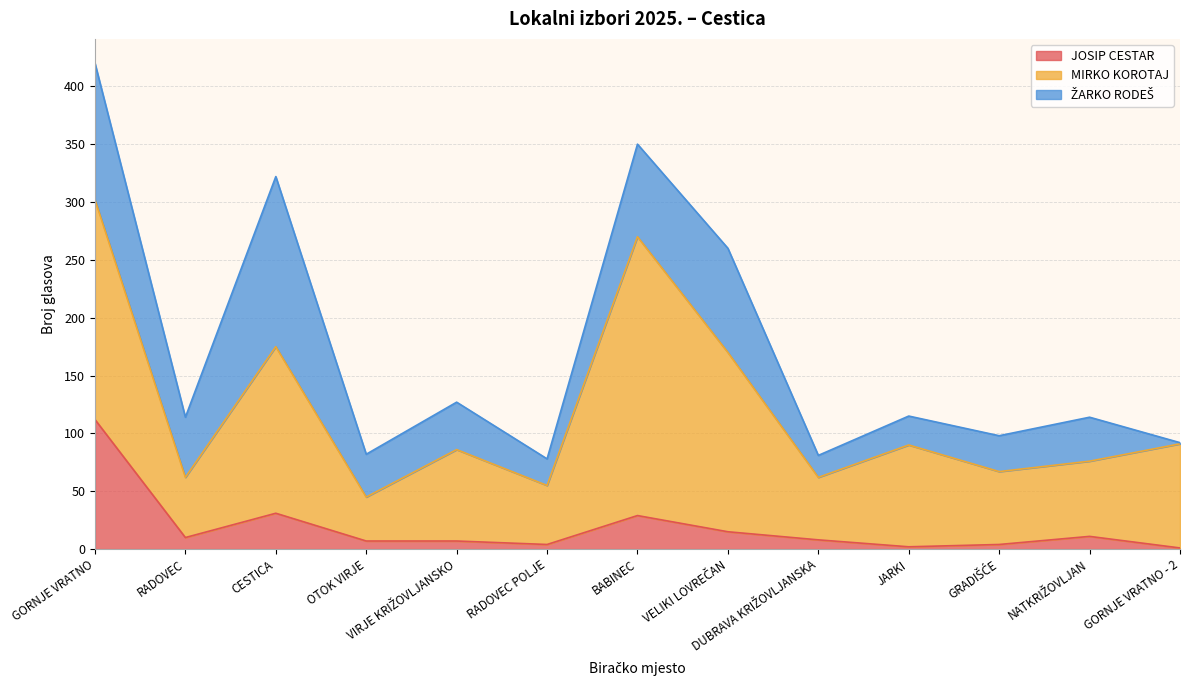

How many interior local valleys does the JOSIP CESTAR series have?

3